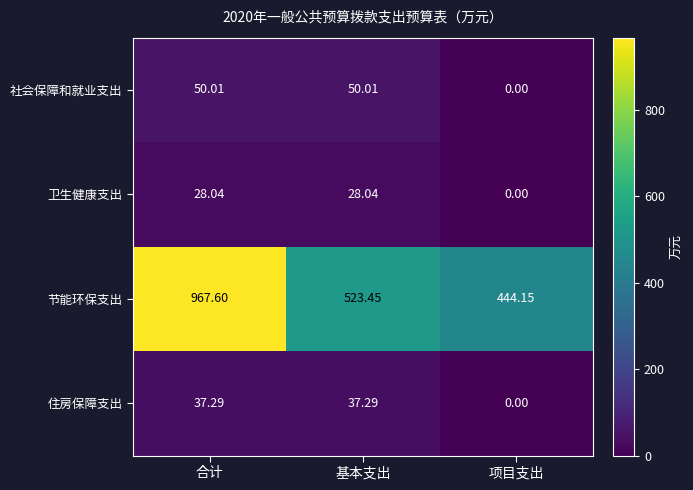

Which series has the largest total across all categories?

节能环保支出